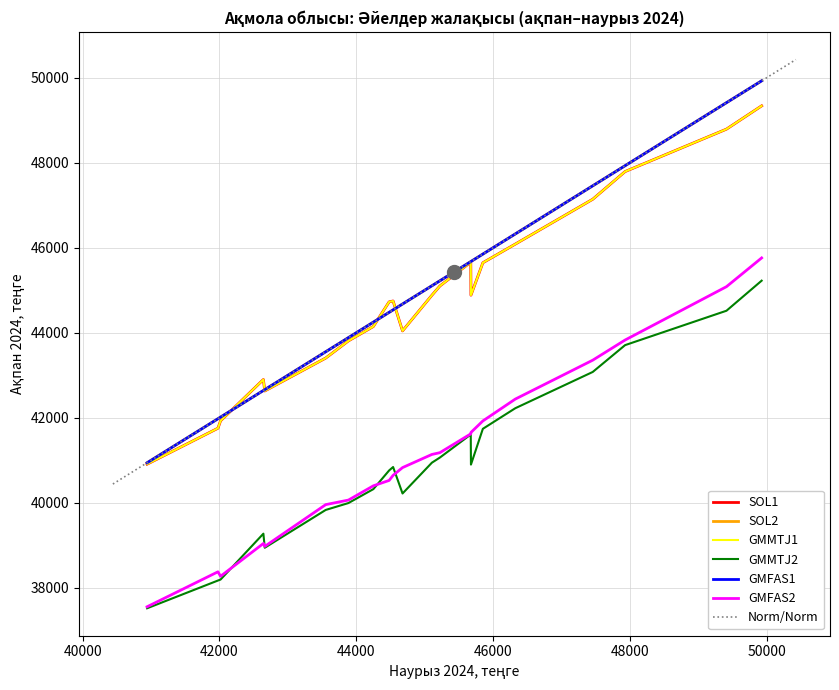

True or false: GMMTJ2 and SOL2 cross at least once.

False